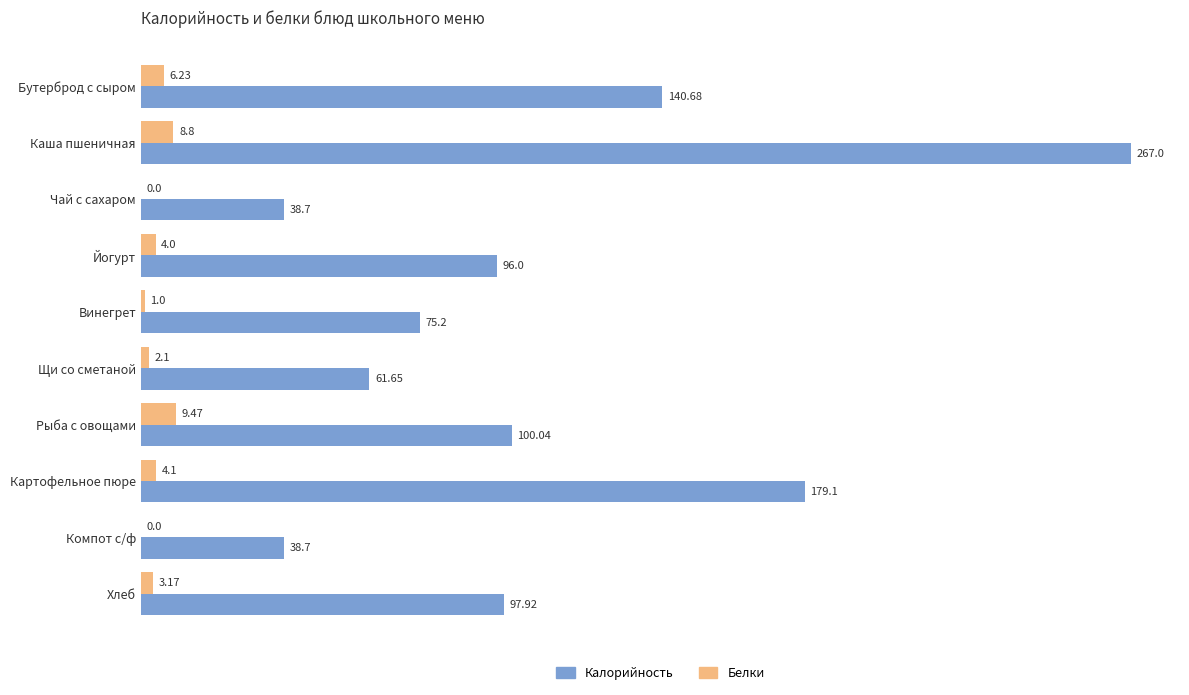

Which series has the largest range (max minus min)?

Калорийность